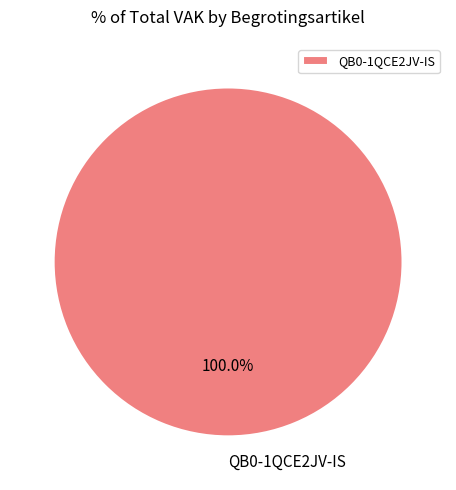

Which category accounts for the majority?

QB0-1QCE2JV-IS